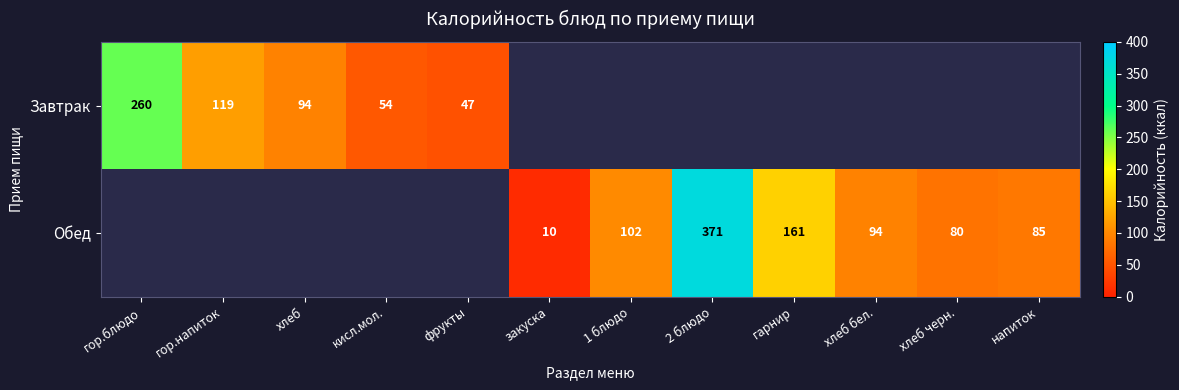

Is the value of Обед at хлеб бел. greater than the value of Завтрак at фрукты?

Yes